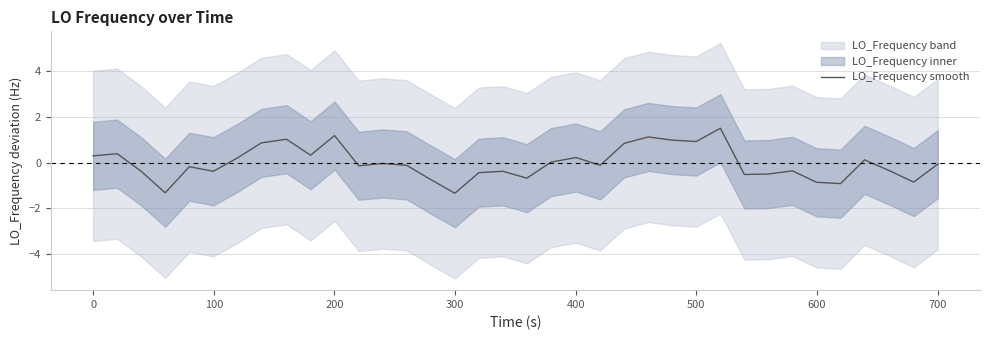

How many lines are shown in the chart?

1